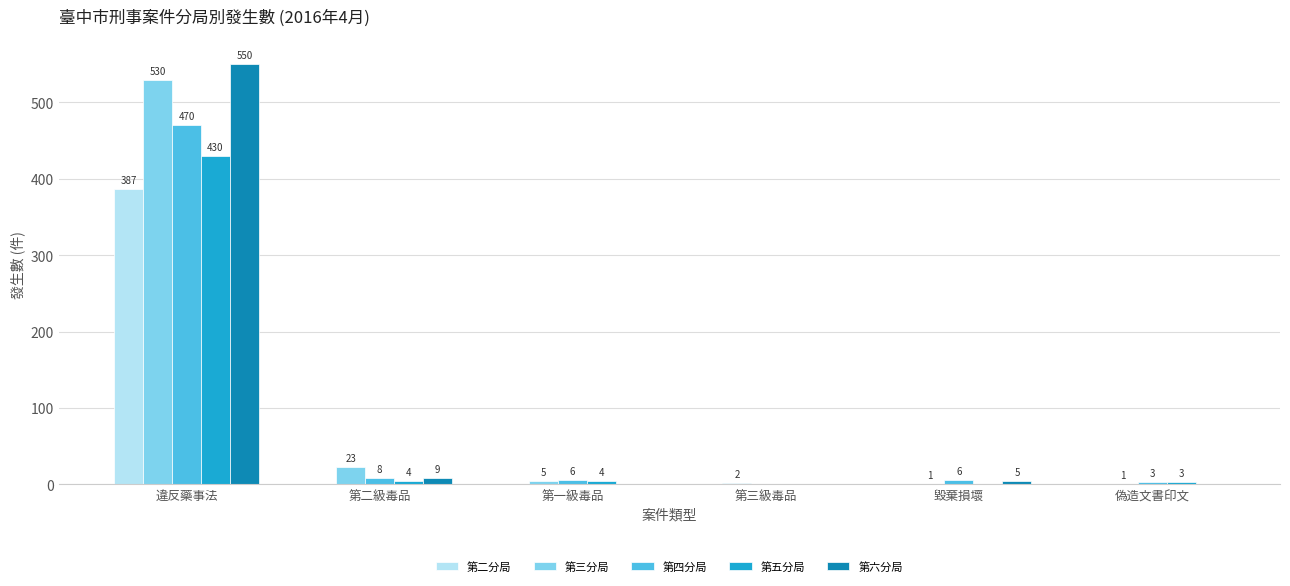

Reading left to right, what are all the values shown in this chart?

第二分局: 387	0	0	0	0	0
第三分局: 530	23	5	2	1	1
第四分局: 470	8	6	0	6	3
第五分局: 430	4	4	0	0	3
第六分局: 550	9	0	0	5	0